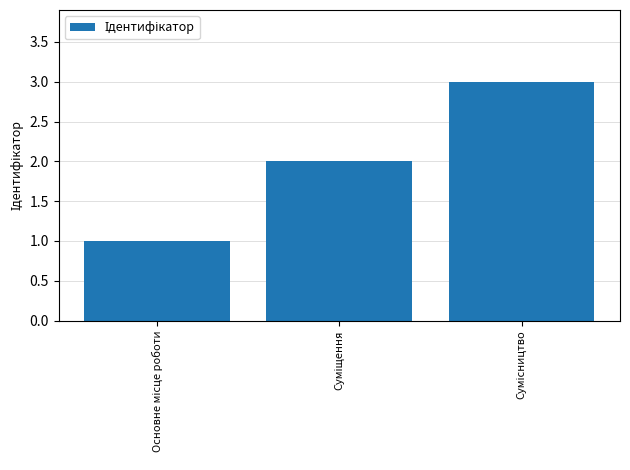

What is the maximum value shown in the chart?

3